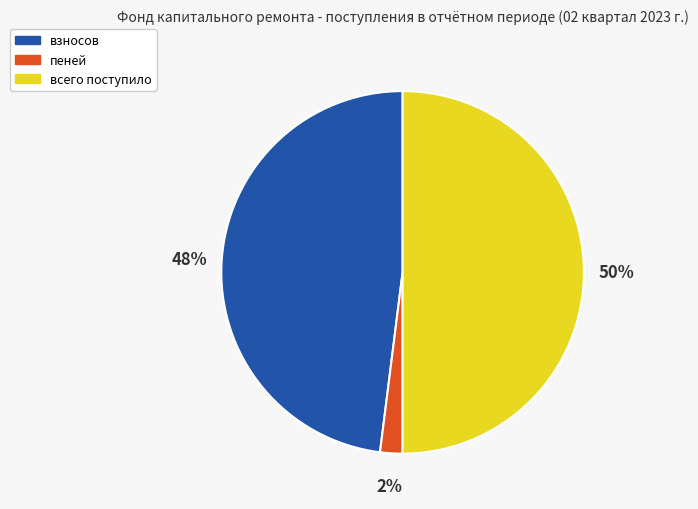

Rank the categories by value from lowest to highest.

пеней, взносов, всего поступило